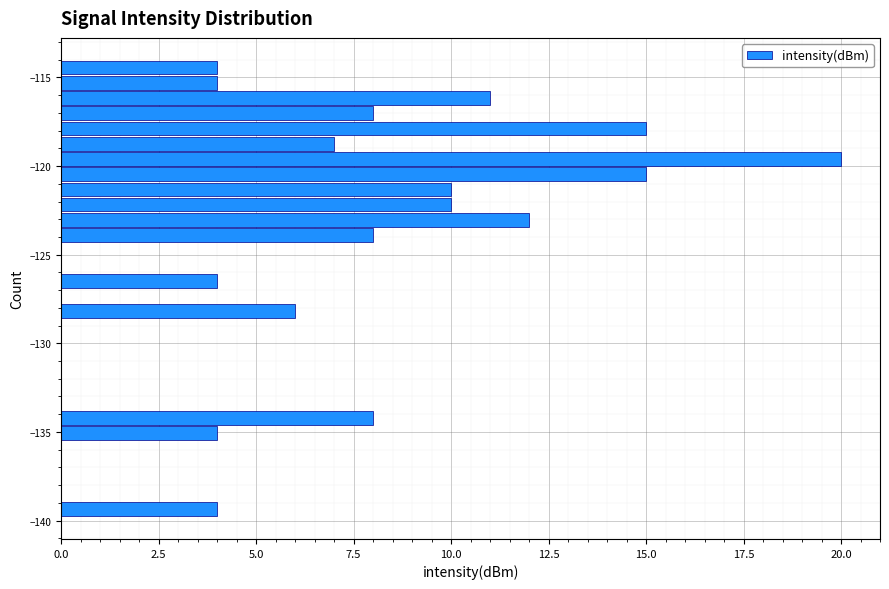

Around what value on the y-axis is the longest bar? Give the approximate position of its centre, as read against the axis.

-119.5